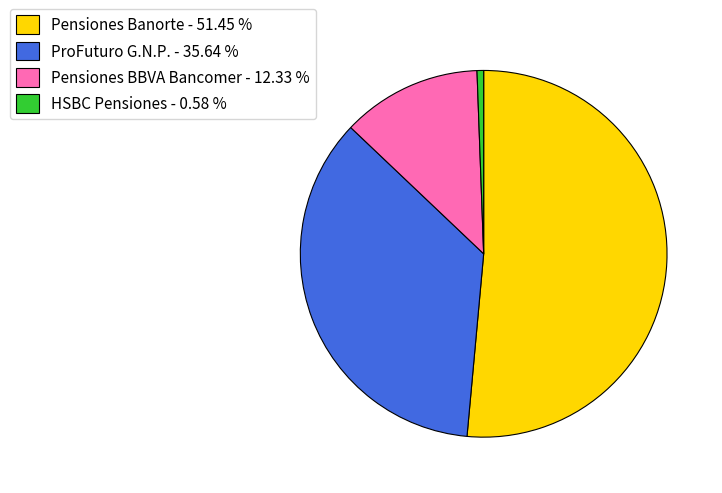

The HSBC Pensiones slice represents 12% of the pie. True or false?

False